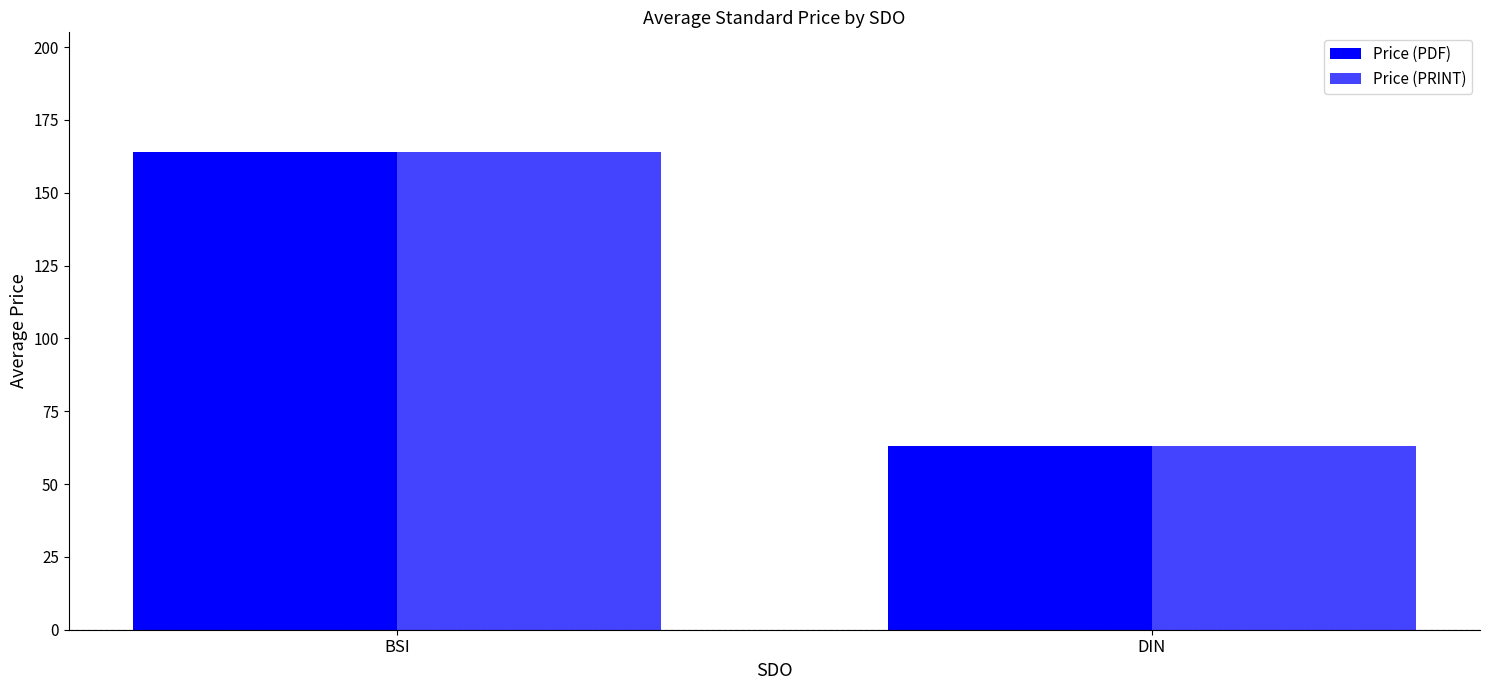

What are all the series names shown in the legend?

Price (PDF), Price (PRINT)